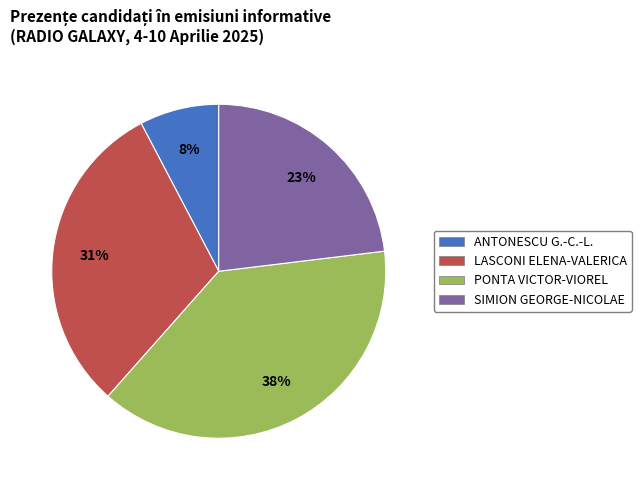

Is it true that SIMION GEORGE-NICOLAE is 23% of the pie?

True